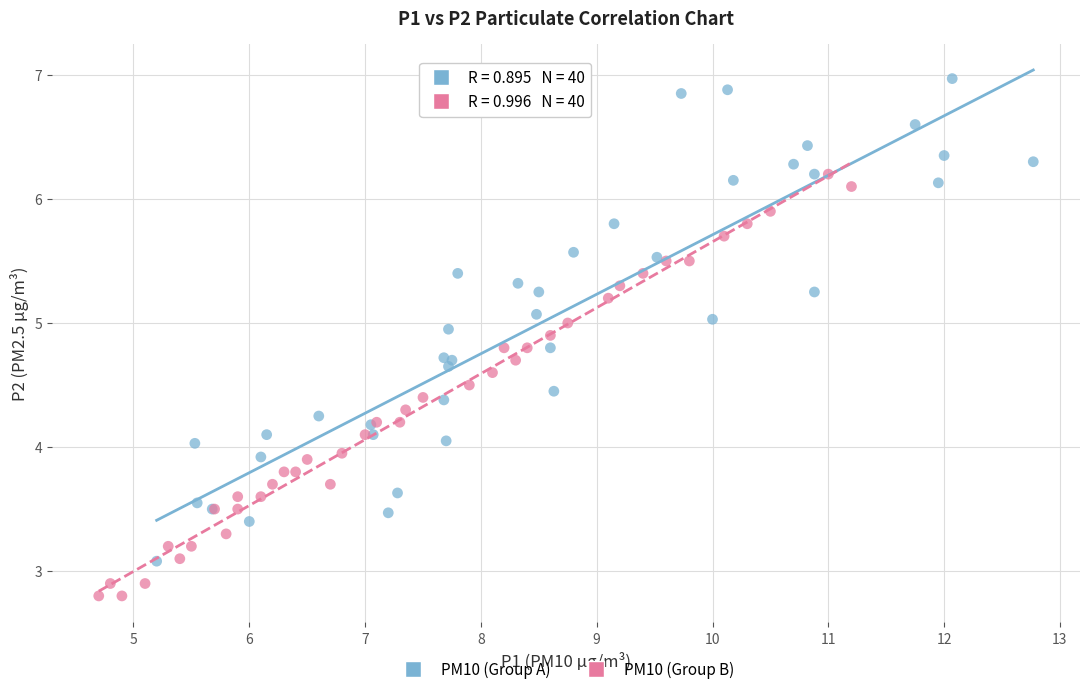

Which series has the largest Y range (max minus min)?

PM10 (Group A)